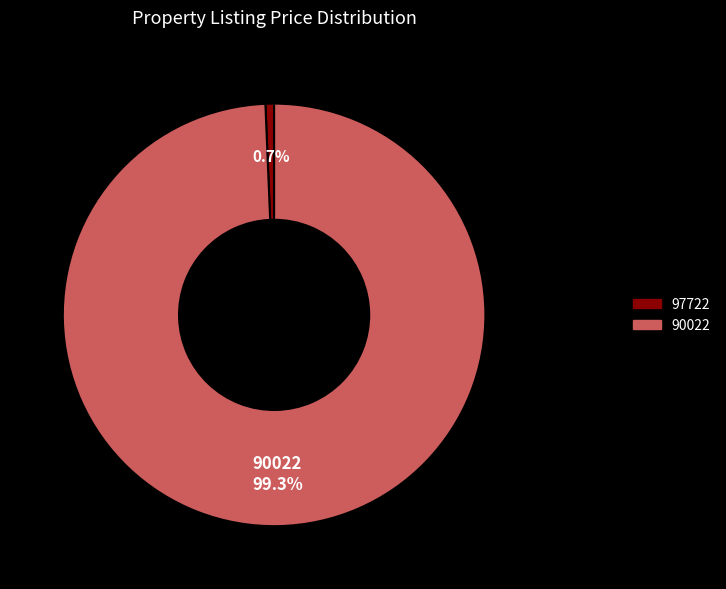

How many segments does this pie chart have?

2